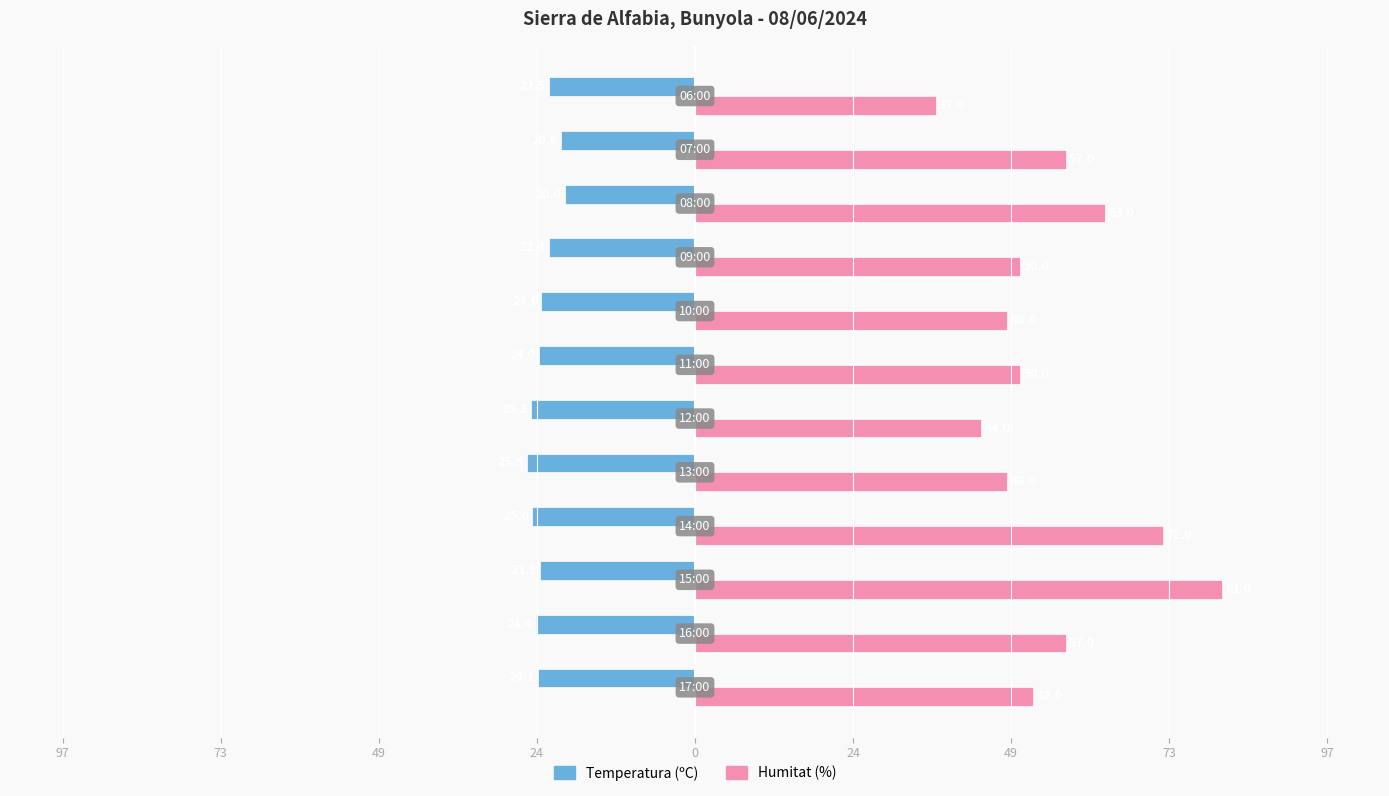

List the series in order of their peak value, highest first.

Humitat (%), Temperatura (ºC)